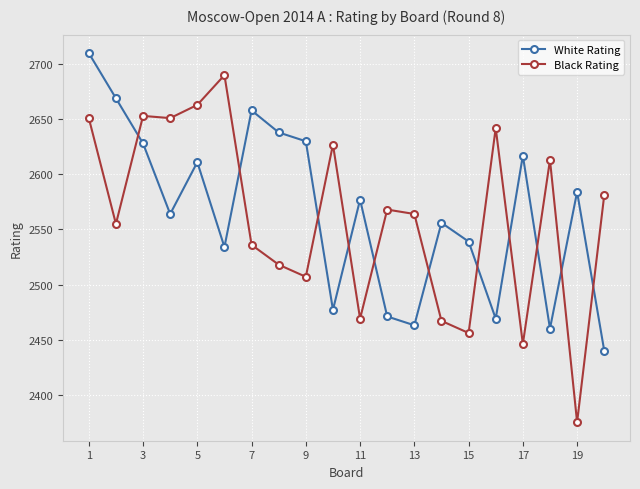

What is the value of the White Rating point at the 16th from the left?

2469